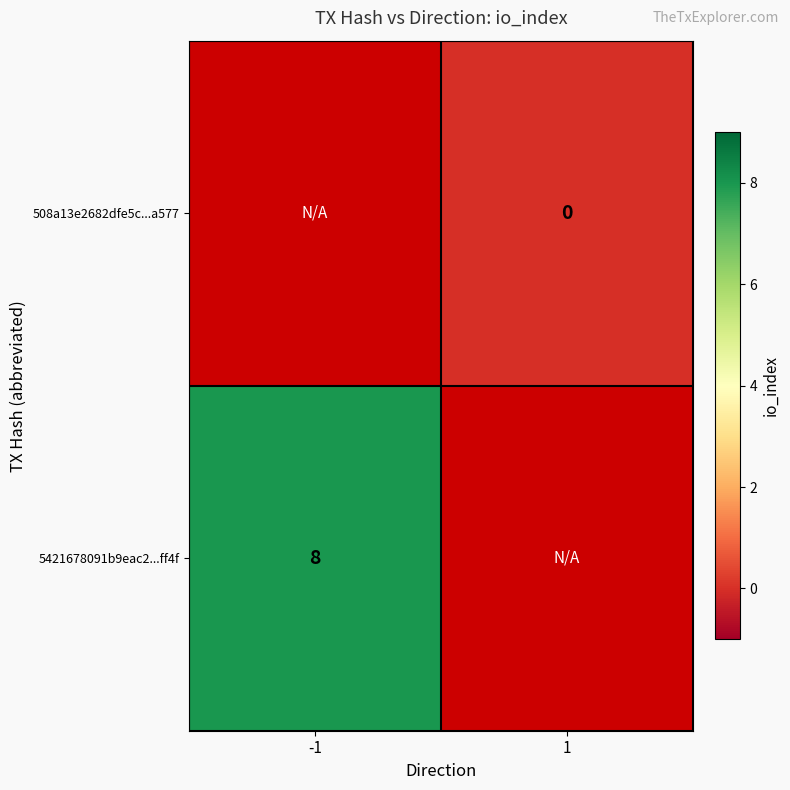

The 5421678091b9eac2...ff4f series shows 12 at -1. True or false?

False